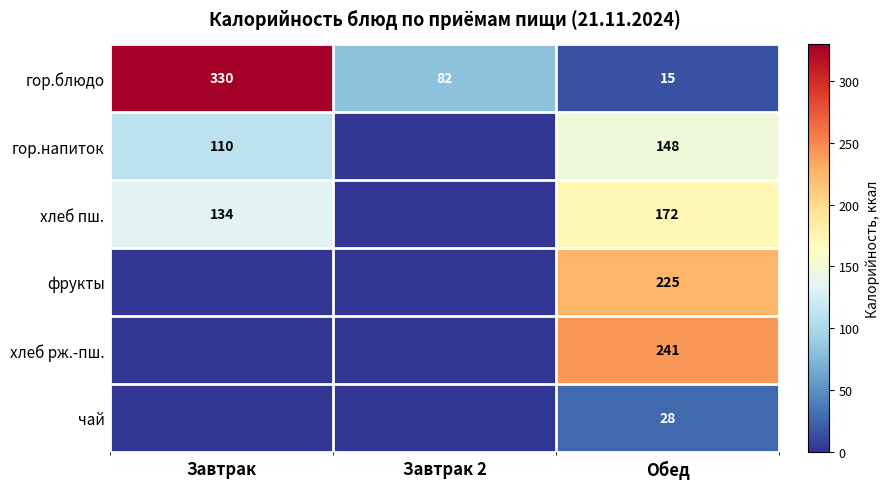

The value of фрукты at Обед is 225. True or false?

True